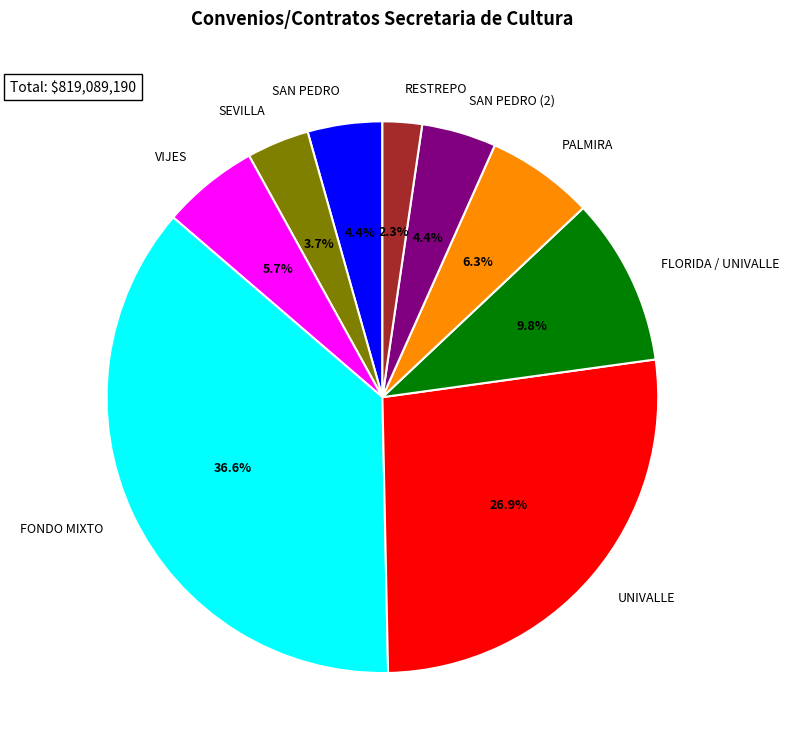

Is there any slice that represents more than half of the pie?

No